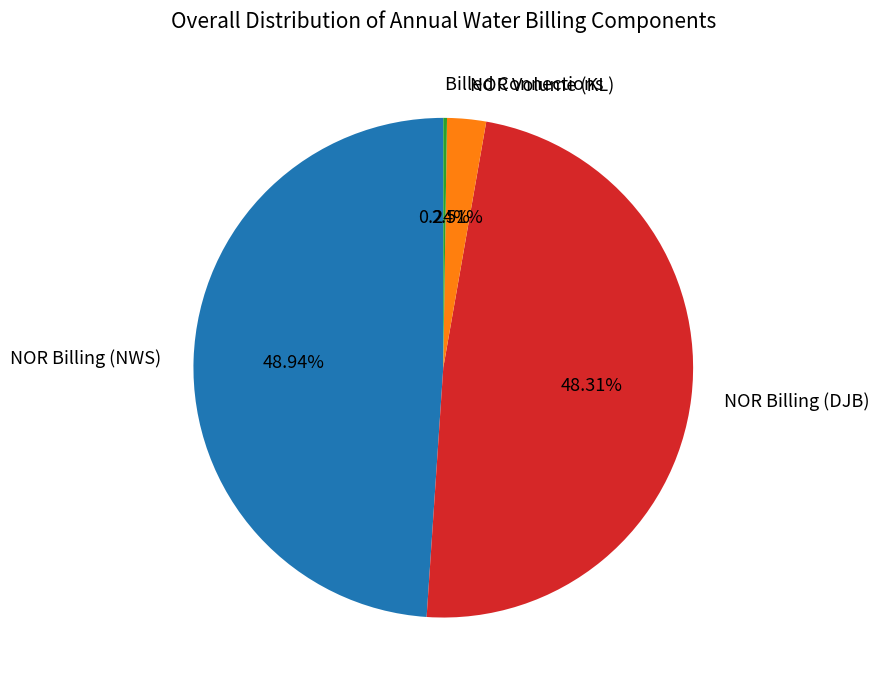

Is there a majority slice in this chart?

No